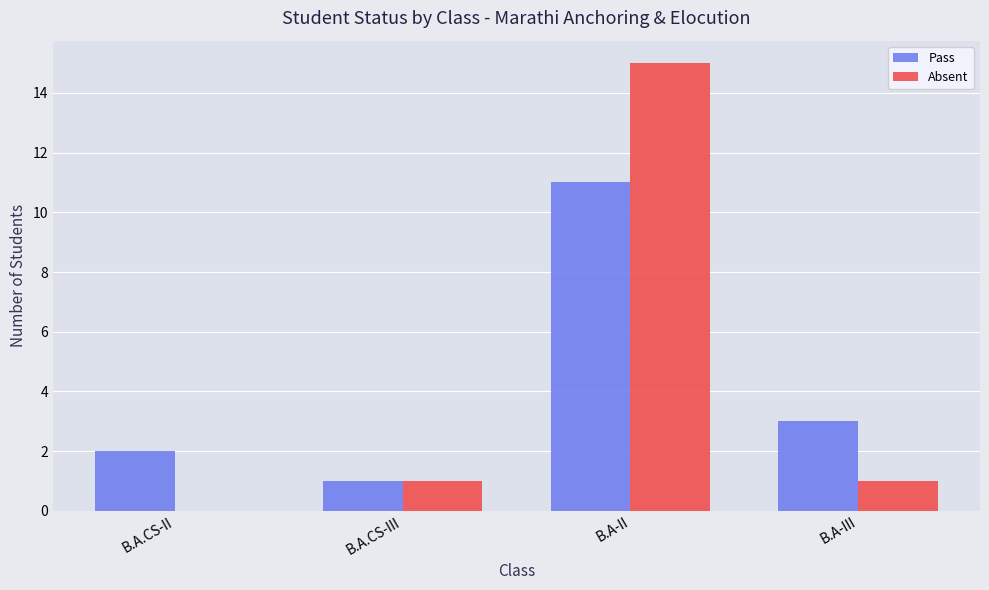

Is it true that Absent equals -5 at B.A.CS-II?

False